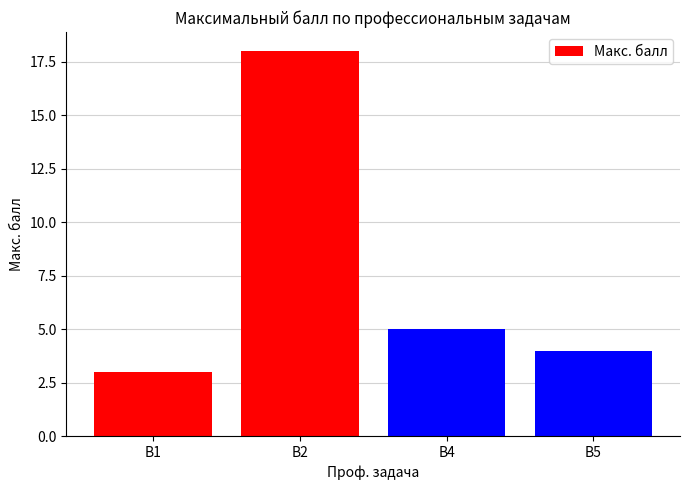

Count the number of categories in the chart.

4